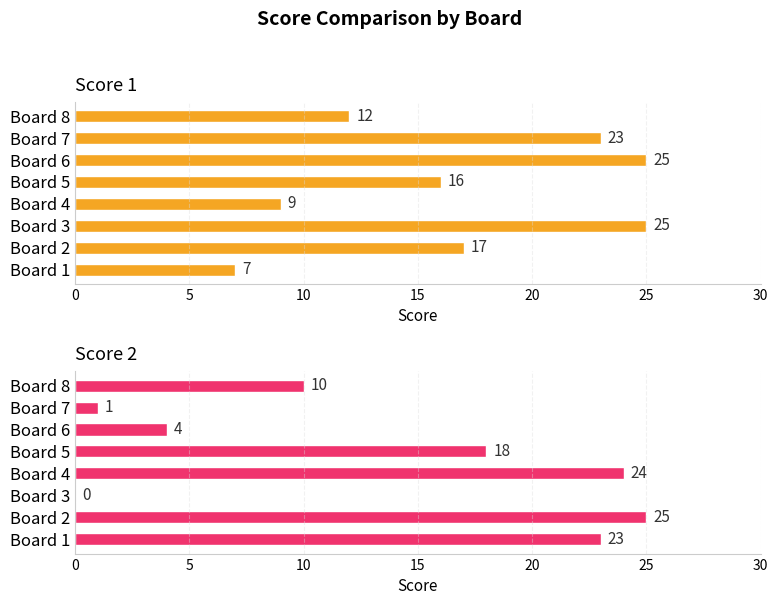

What are all the series names shown in the legend?

Score 1, Score 2